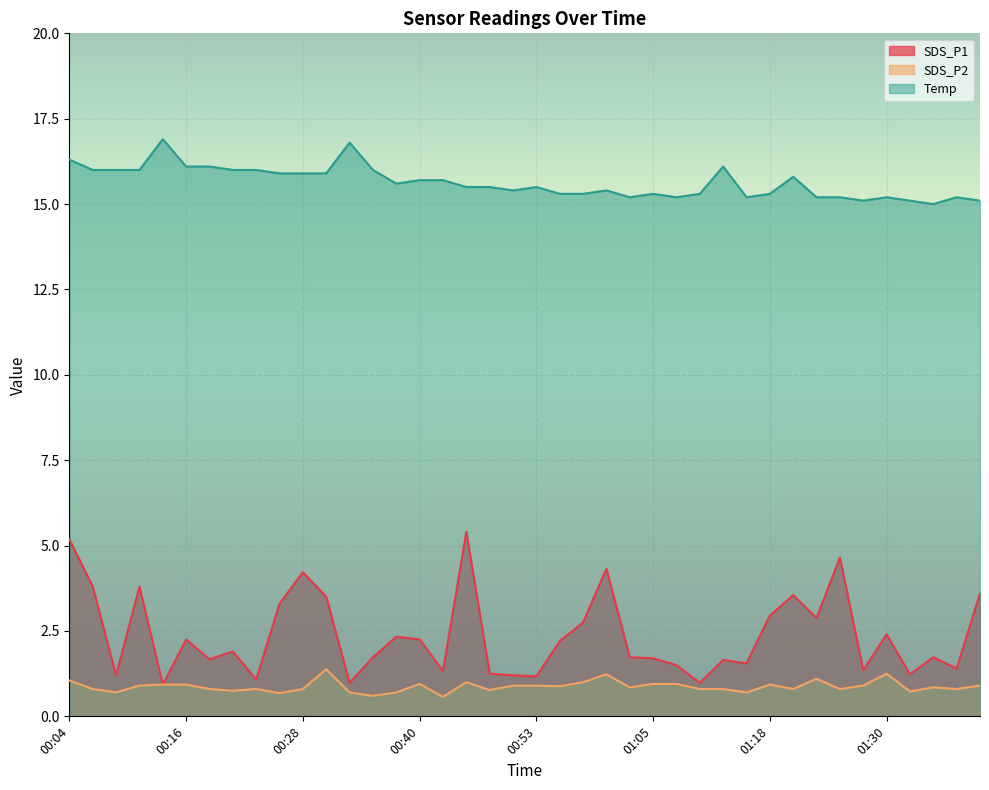

What position from the right is 00:48?

22